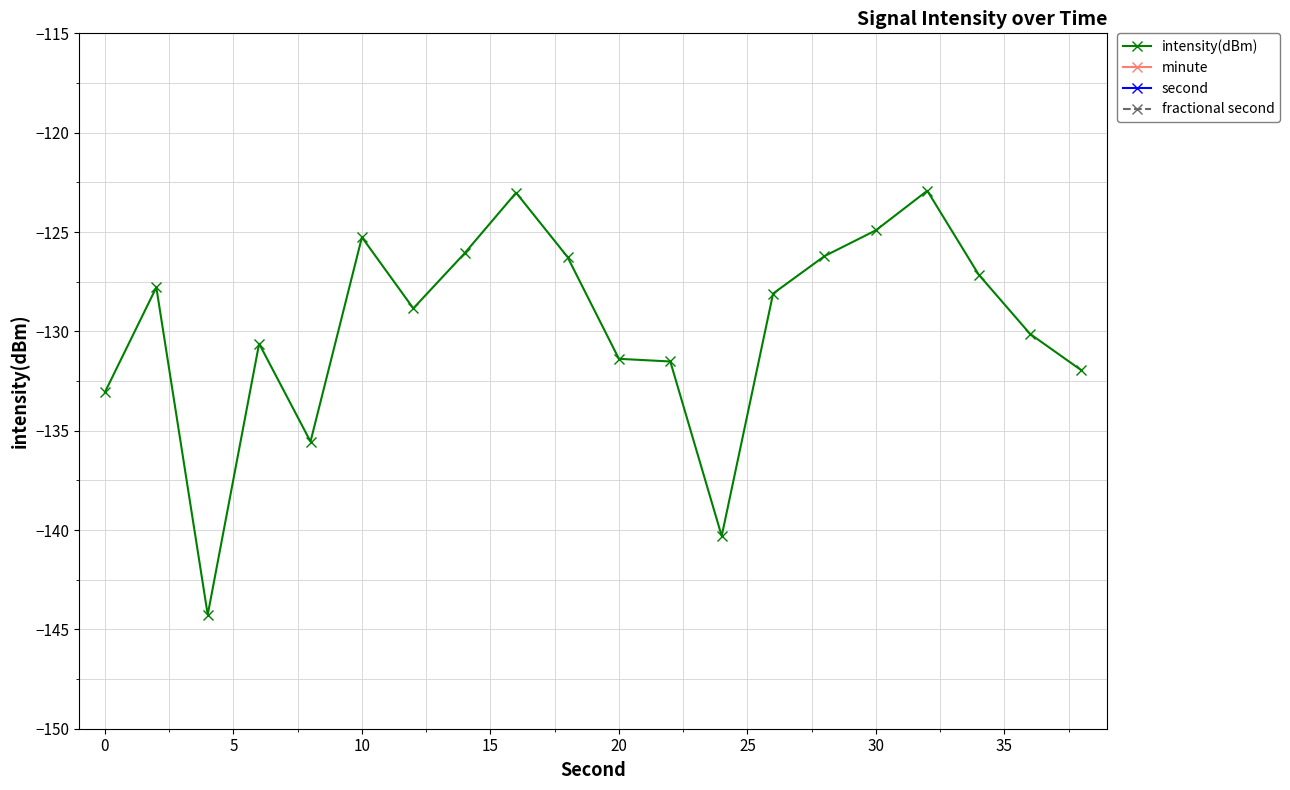

Is it true that intensity(dBm) equals -125.3 at 10?

True